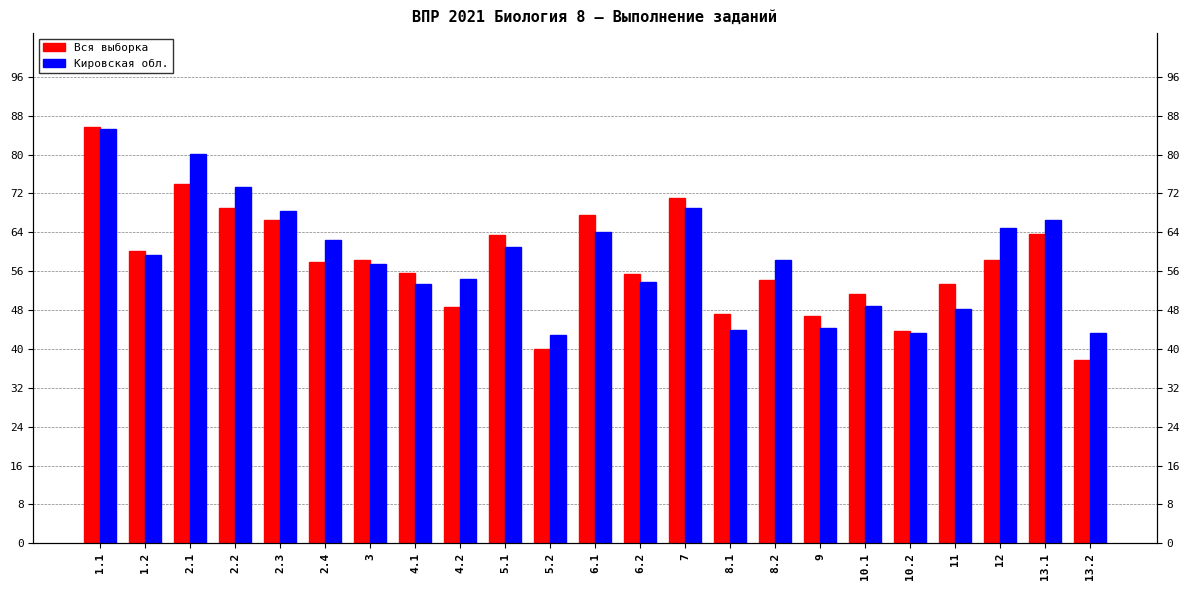

What is the total value across all series at 2.2?

142.2